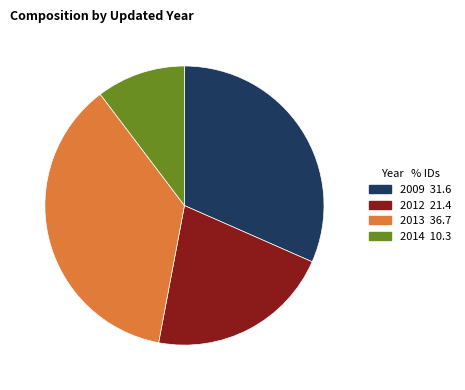

Does any single category account for the majority?

No